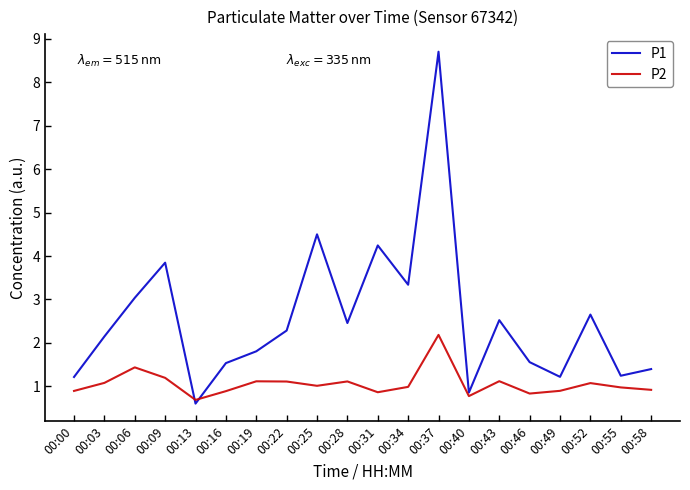

Which series has the widest spread of values?

P1